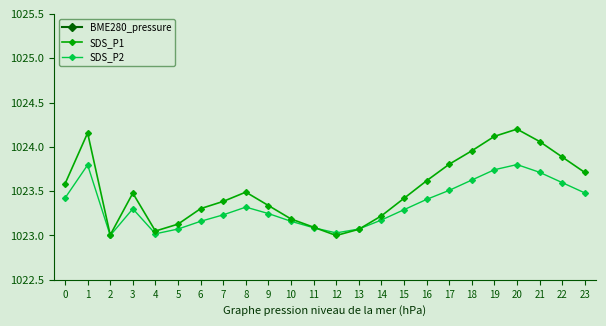

Which label corresponds to the smallest value in the chart?

8